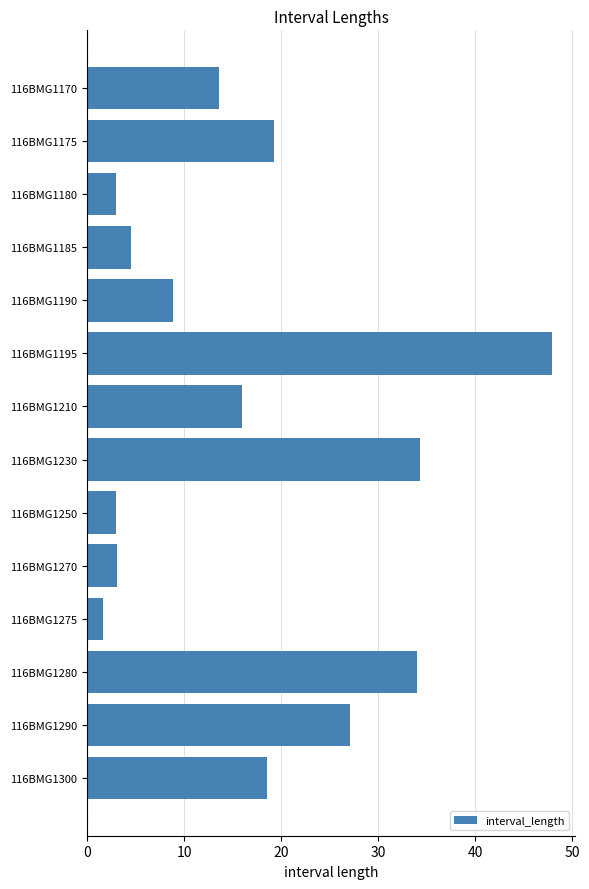

What is the change in value from 116BMG1210 to 116BMG1280?

+18.0